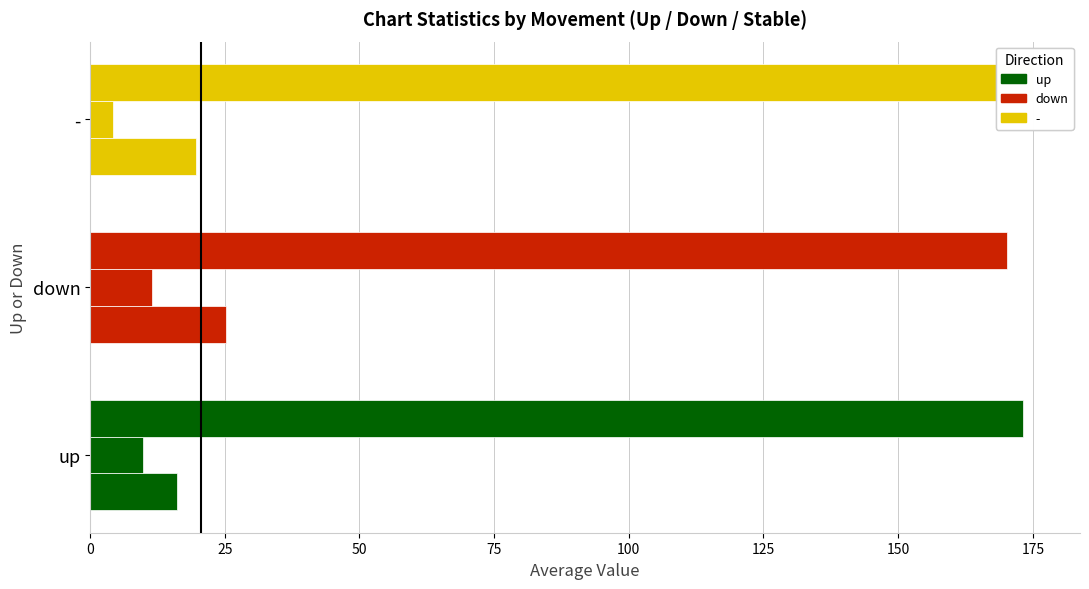

Is it true that Average Peak Position equals 15.5 at up?

False